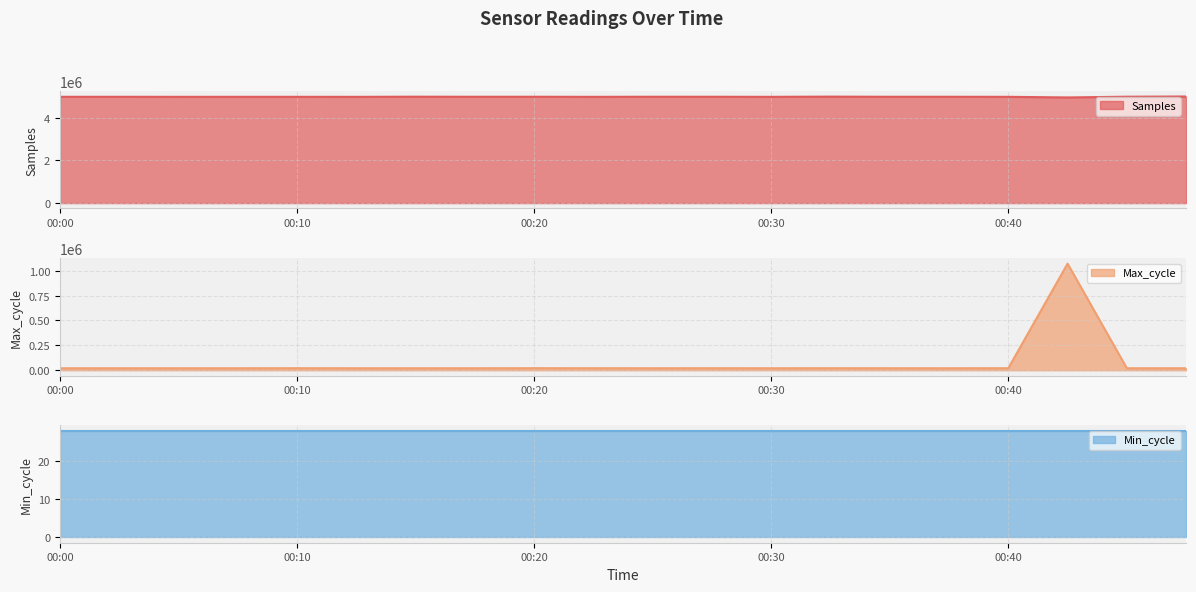

What is the spread (max minus min) of values at 00:10?

4960871